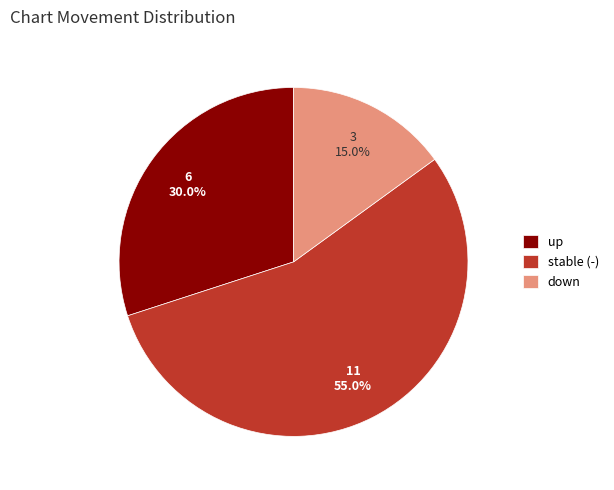

What portion of the pie excludes up?

70.0%